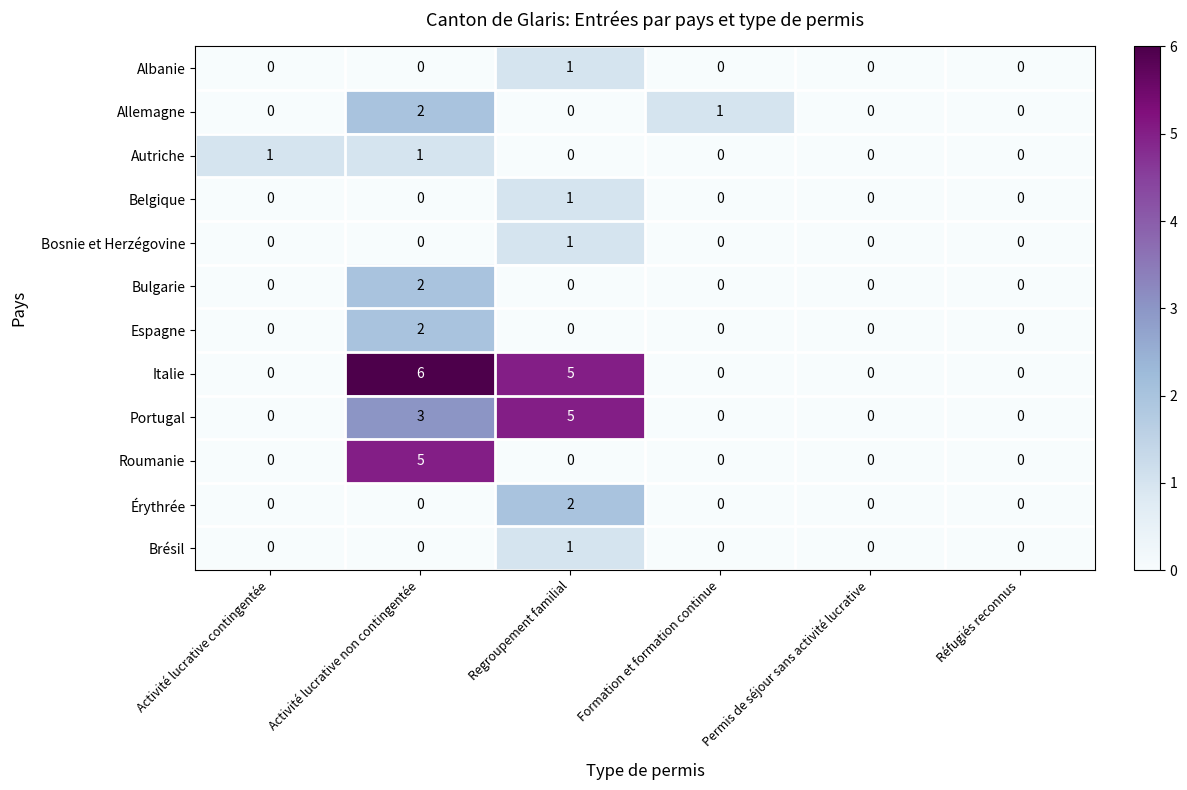

How many positive values does the Autriche series have?

2